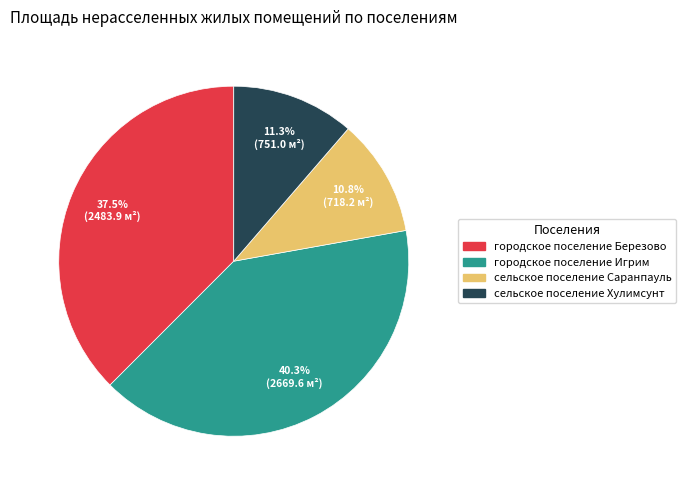

Is the sum of городское поселение Березово and сельское поселение Саранпауль greater than half?

No